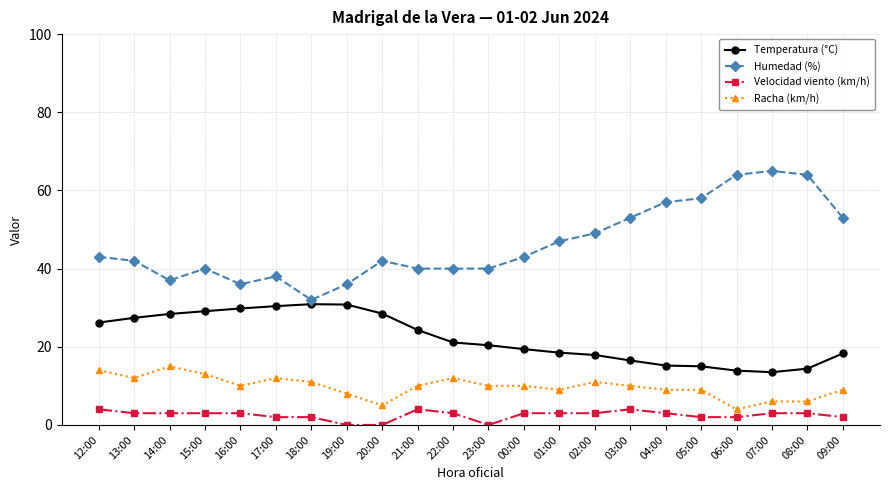

The value of Humedad (%) at 06:00 is 64.0. True or false?

True